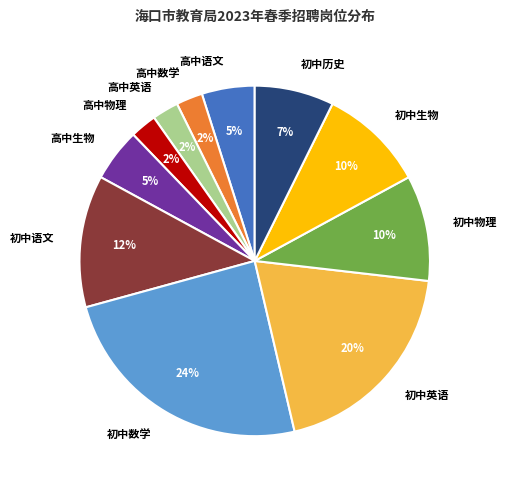

How many slices are in this pie chart?

11